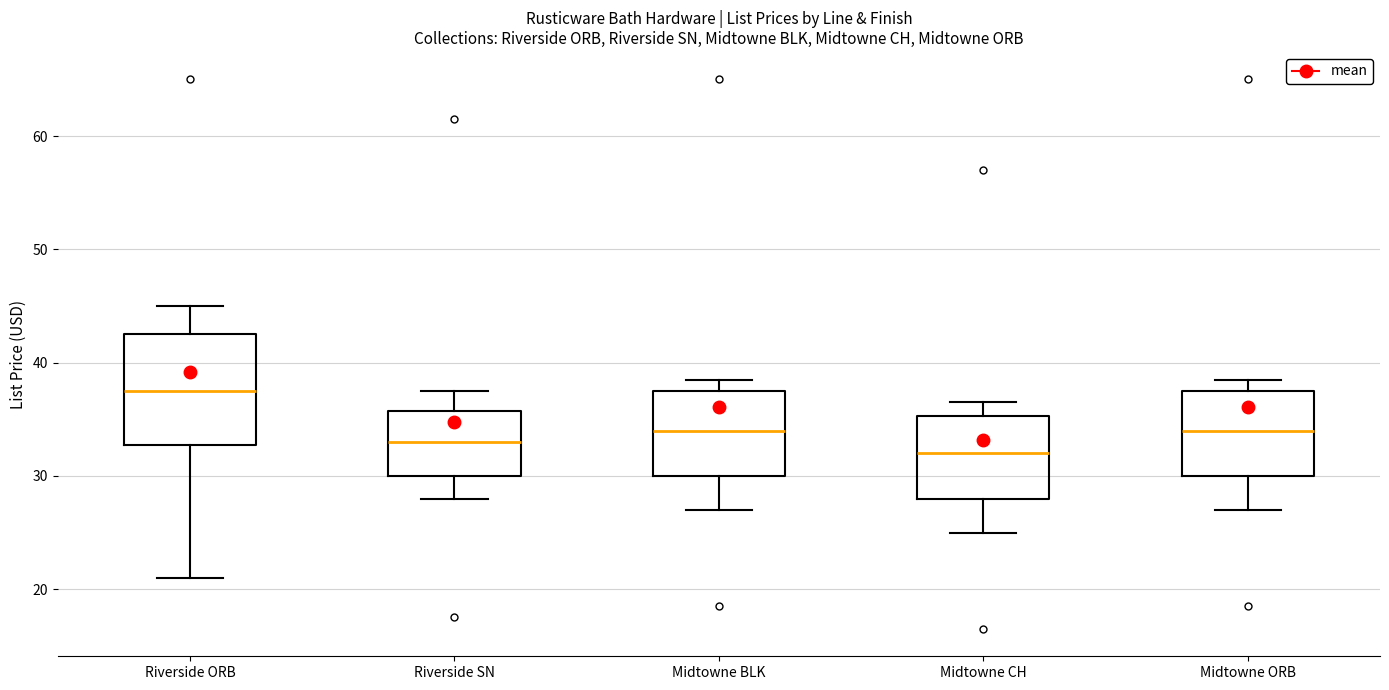

Which box is the tallest, from its lower edge to its upper edge?

Riverside ORB